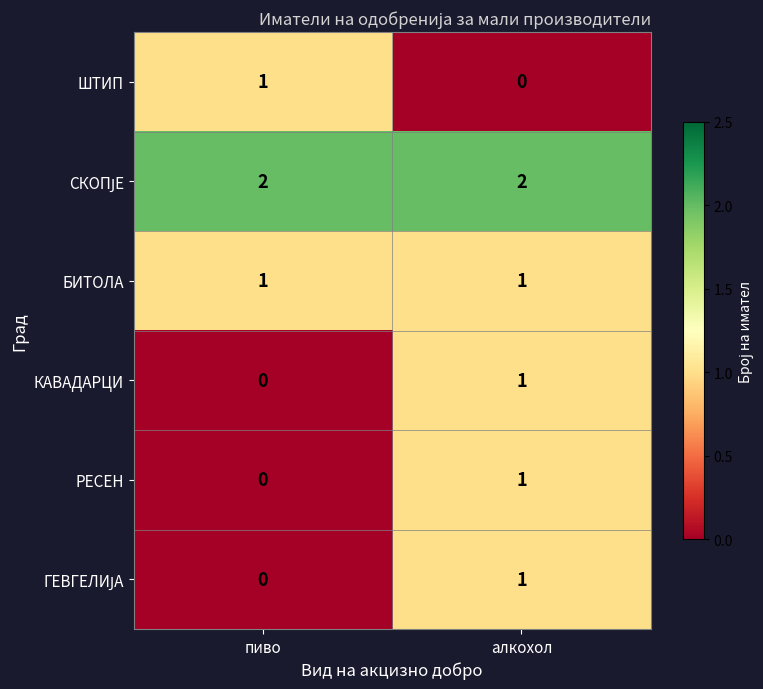

What is the total value across all series at пиво?

4